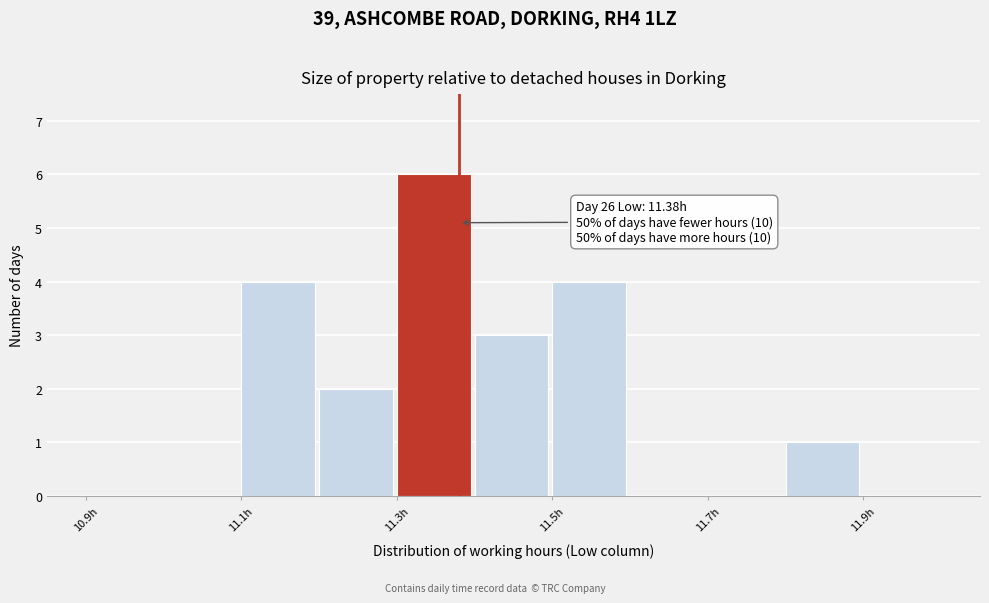

Over which range of the x-axis is the bar tallest?

11.3 to 11.4